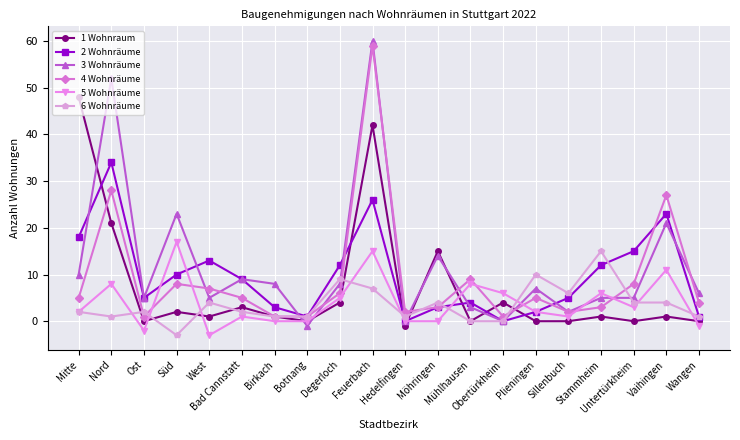

What is the difference between the second highest and second lowest values in the 2 Wohnräume series?

26